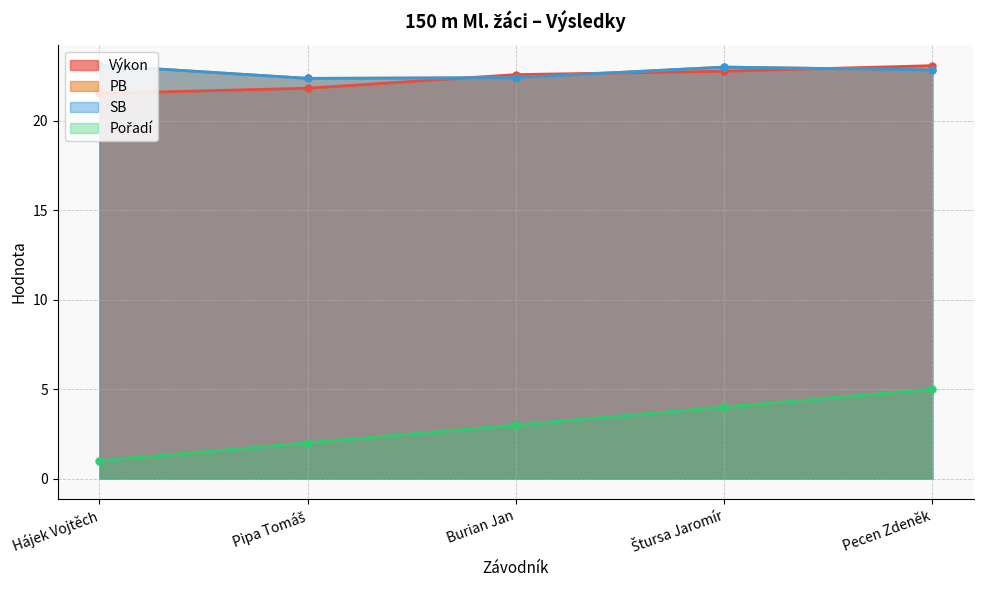

At which label is SB closest to 22?

Pipa Tomáš